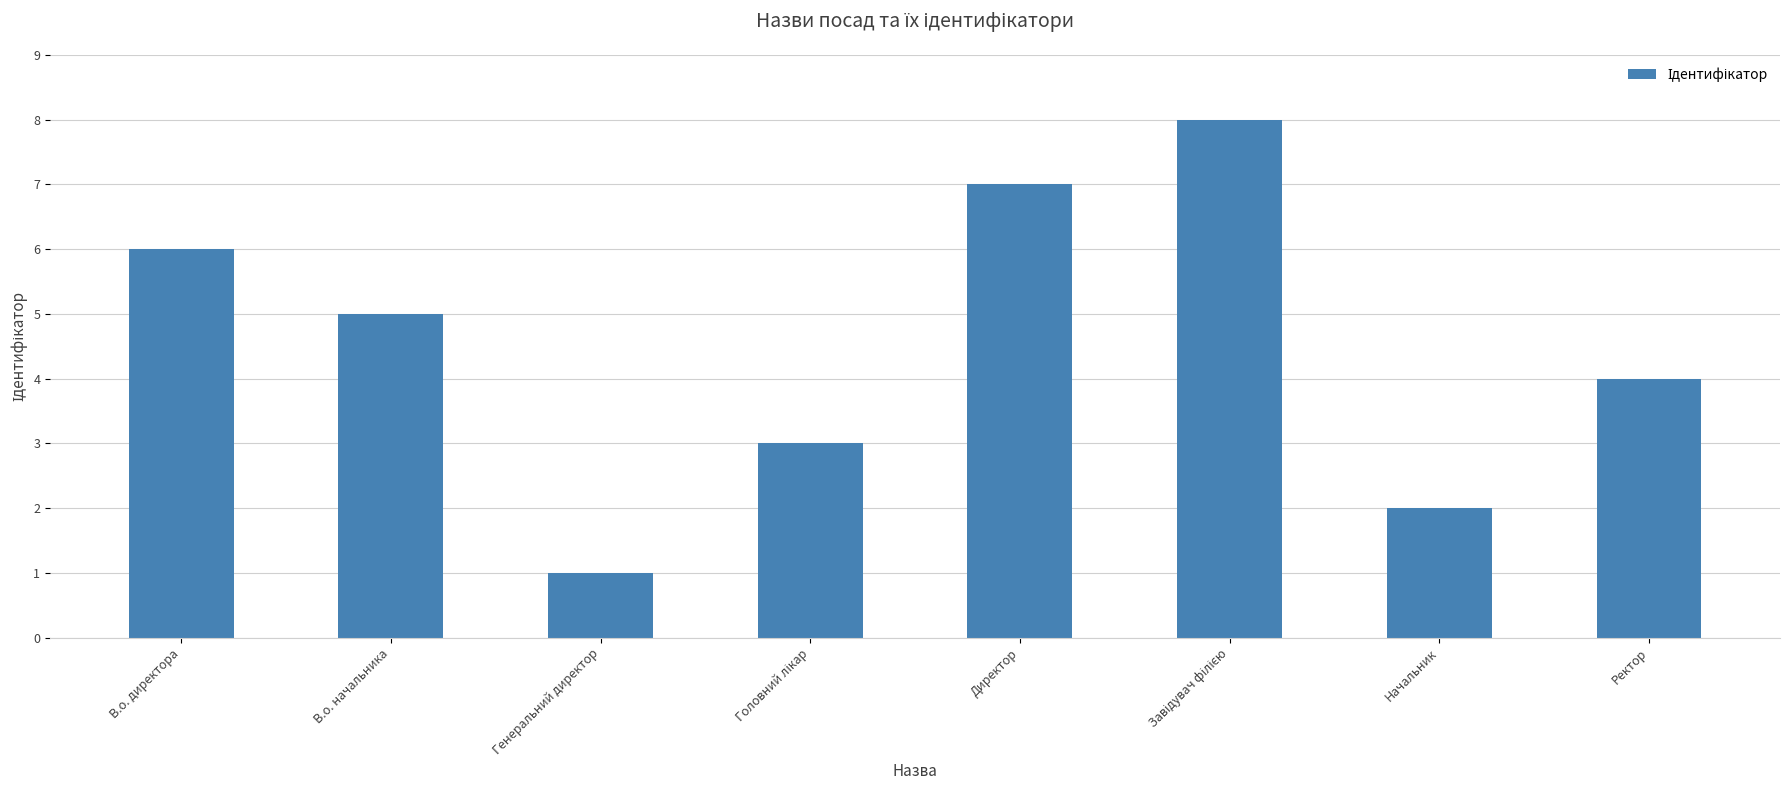

Are the bars horizontal?

No